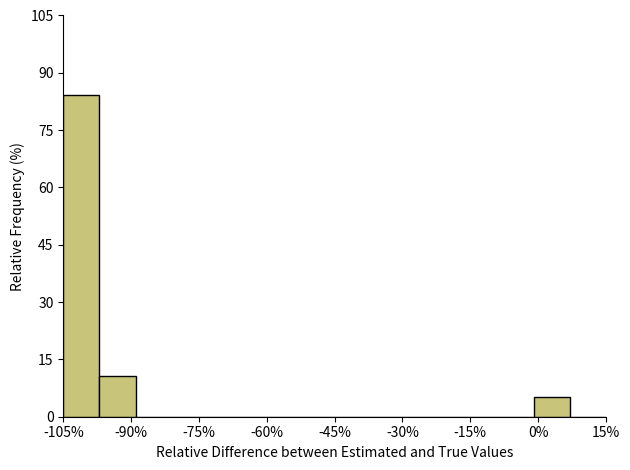

What is the height of the bar covering -105 to -97 on the x-axis? Neither the bar edges nor the heights are printed on the chart, so give them approximately, as read against the axes.

84